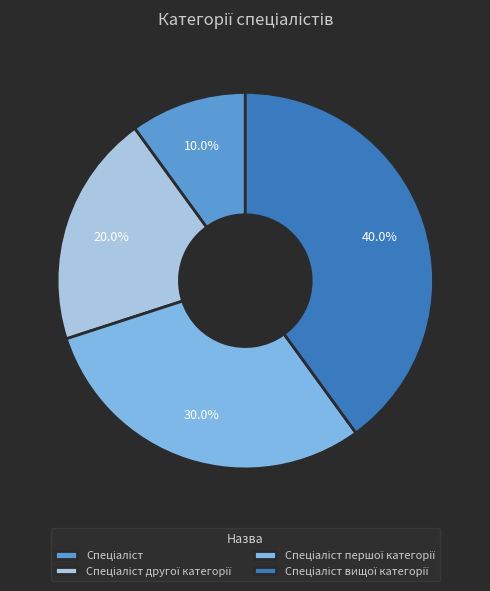

Is there any slice that represents more than half of the pie?

No